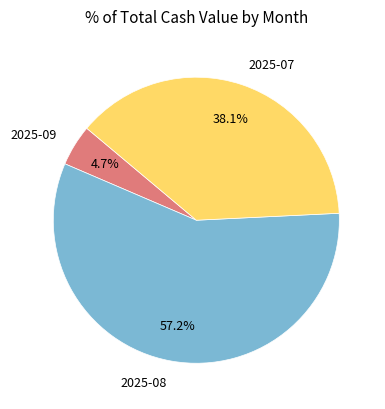

How many segments does this pie chart have?

3